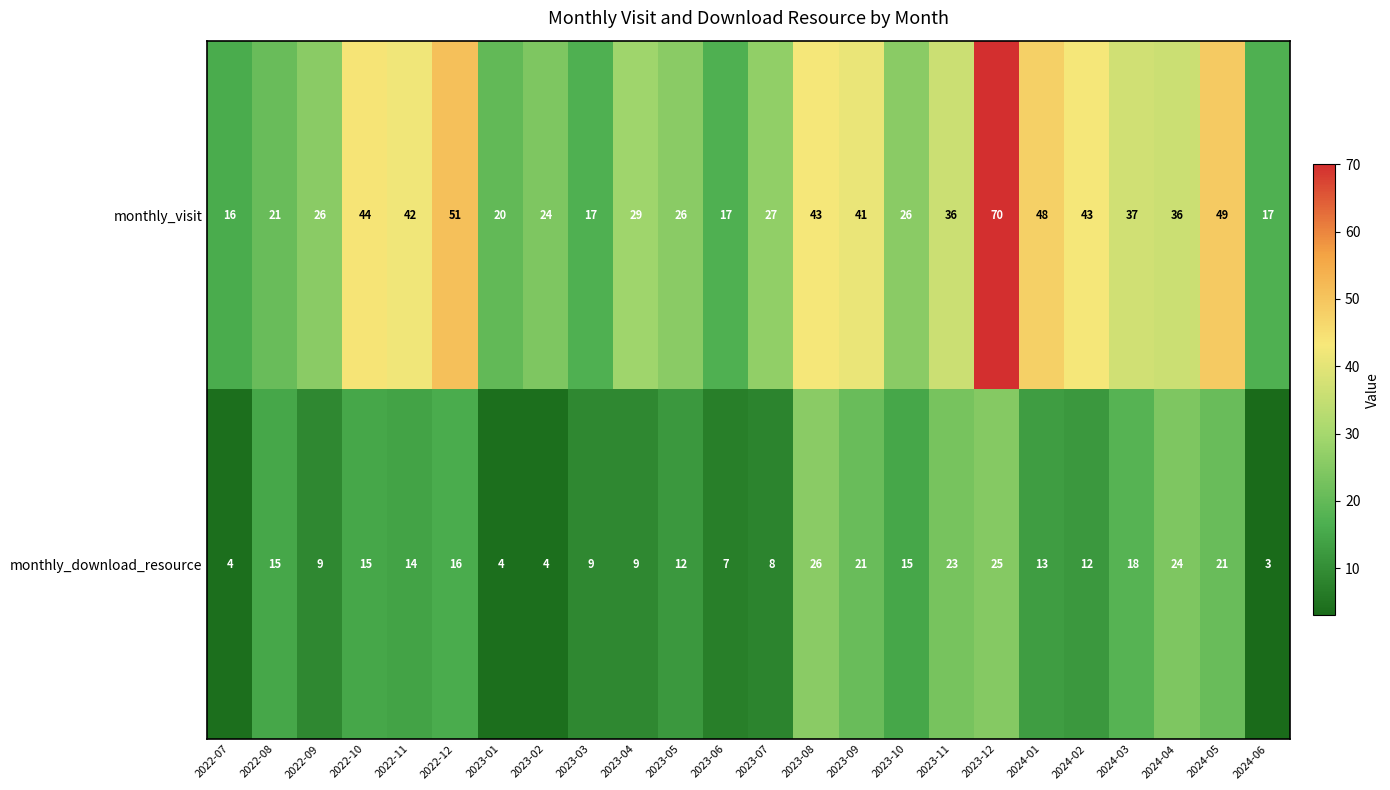

Which label corresponds to the smallest value in the chart?

2024-06